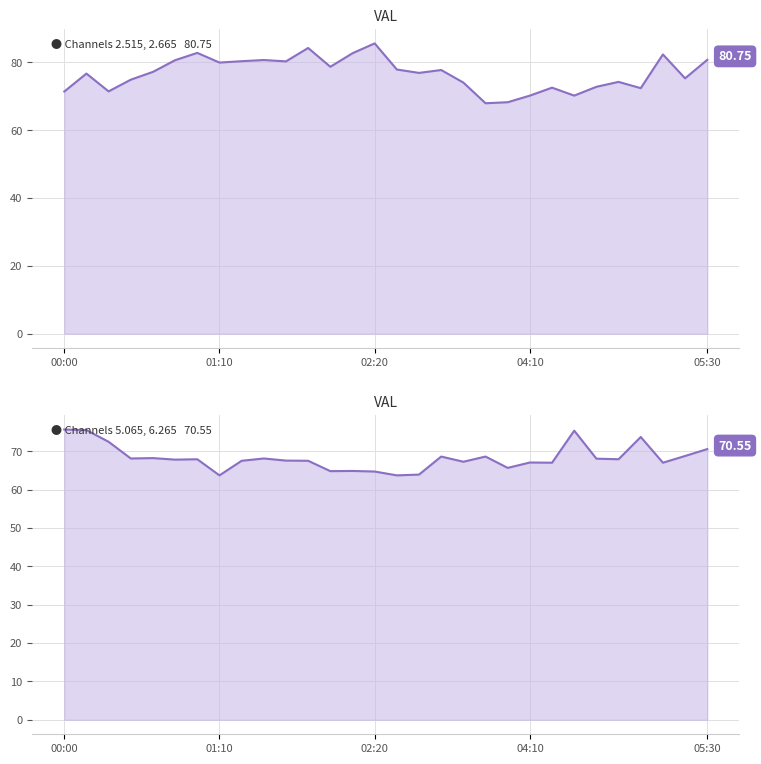

What is the label of the 19th point from the right?

01:50